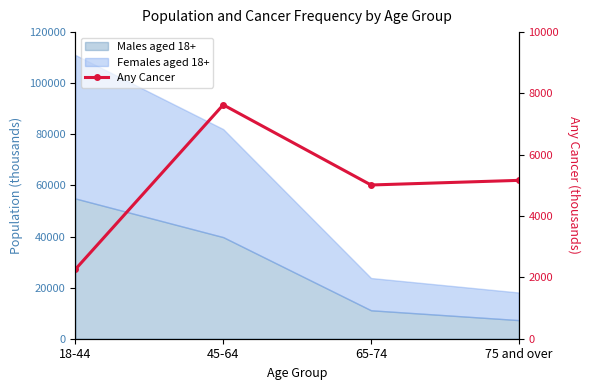

What is the difference between the maximum and minimum values?

5364